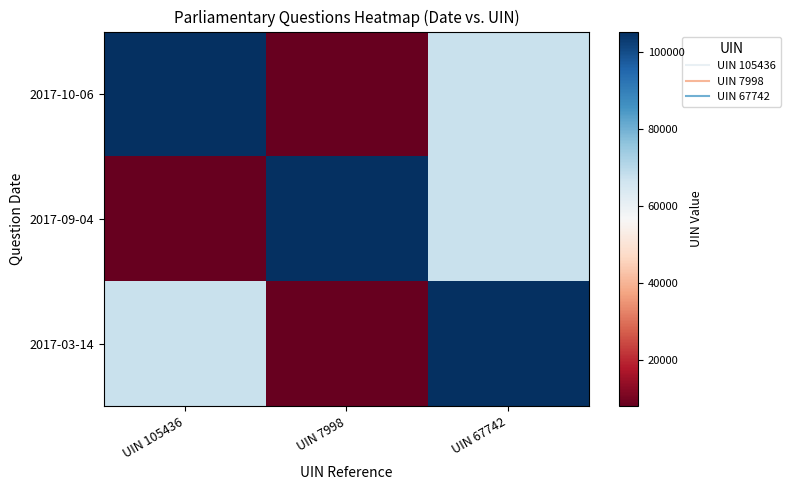

Between UIN 7998 and UIN 67742, which series saw the biggest shift?

2017-03-14